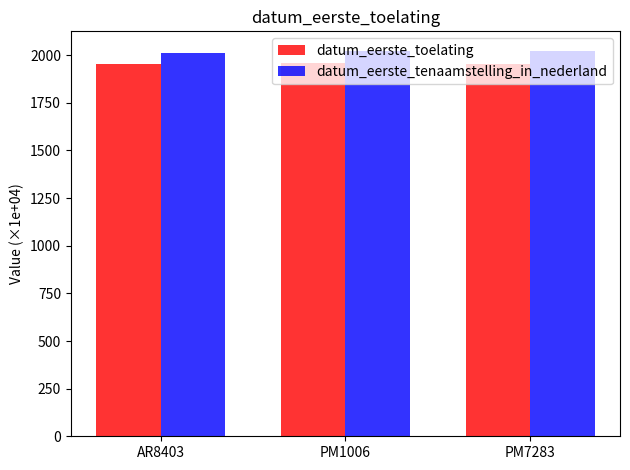

What is the spread (max minus min) of values at PM1006?

63.1